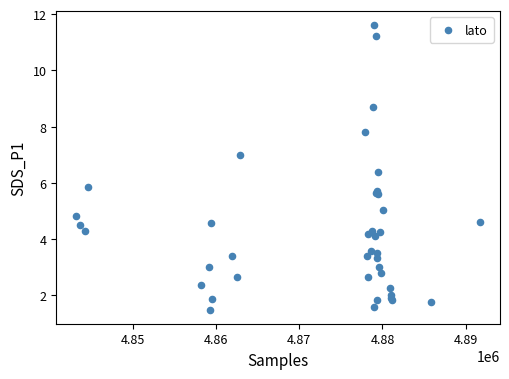

What Y value in the scatter plot is closest to 6?

5.9